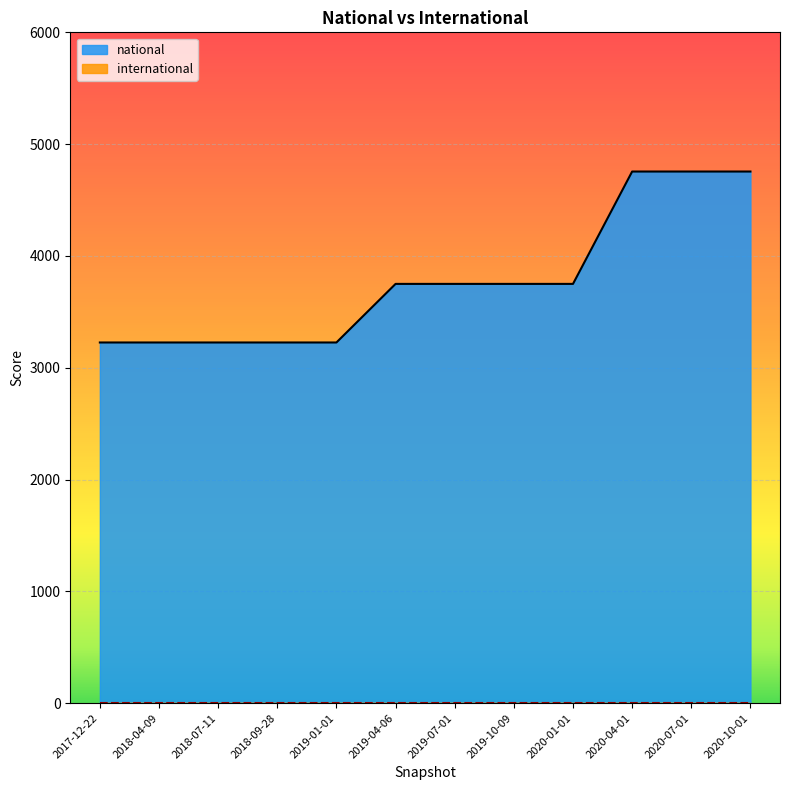

What is the minimum value shown in the chart?

0